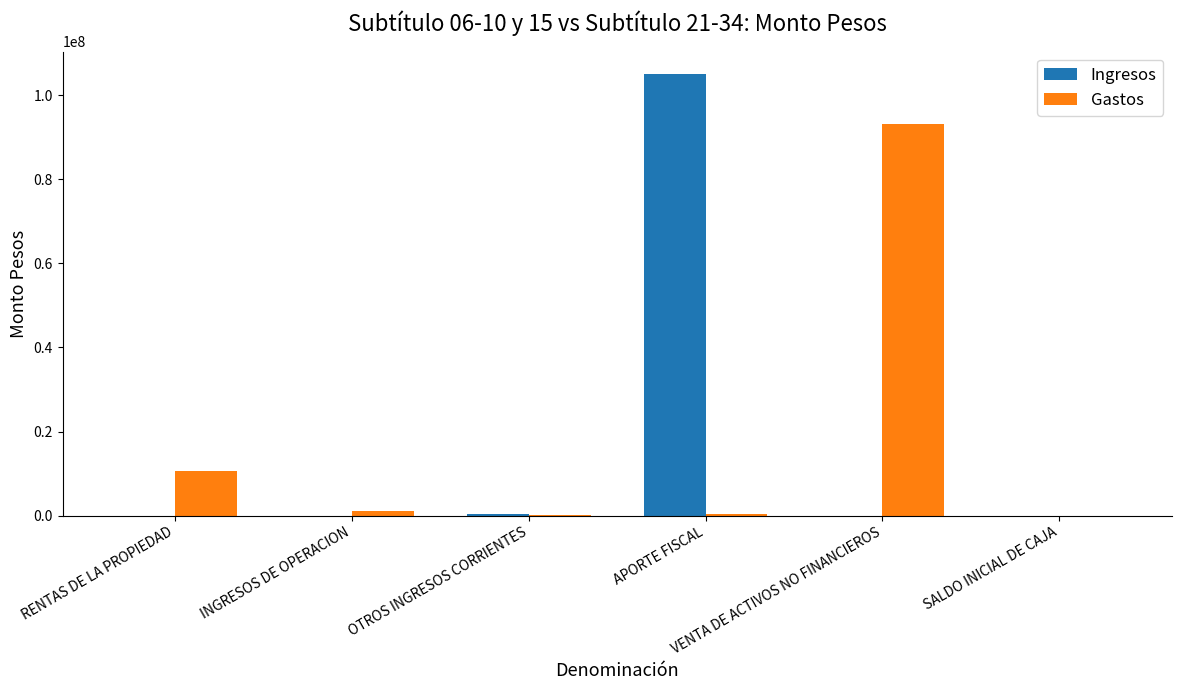

What is the maximum value shown in the chart?

105150595